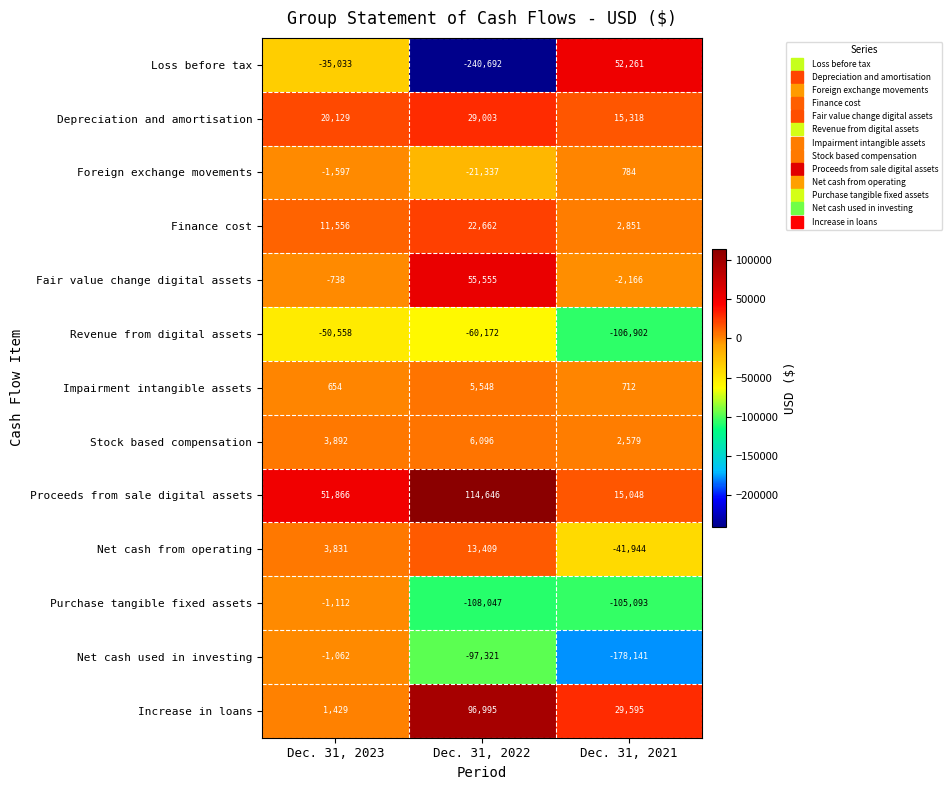

The value of Net cash used in investing at Dec. 31, 2023 is -1062. True or false?

True